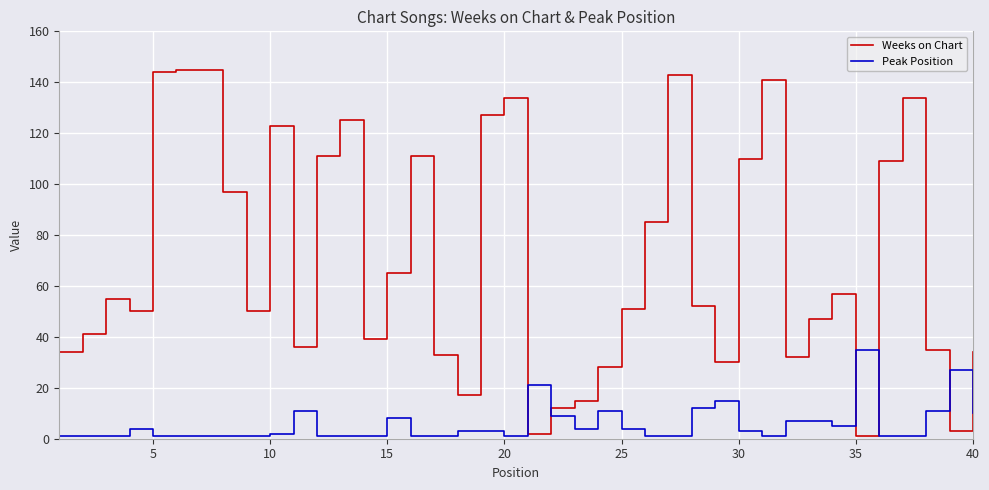

What is the sum of all Weeks on Chart values?

2803